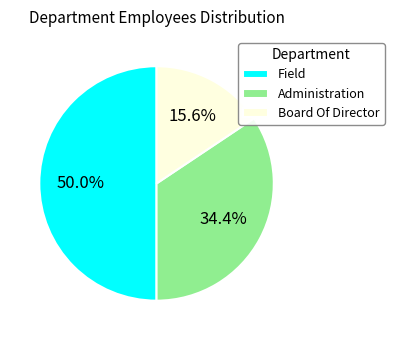

What is the ratio of the value at Field to the value at Board Of Director?

3.2